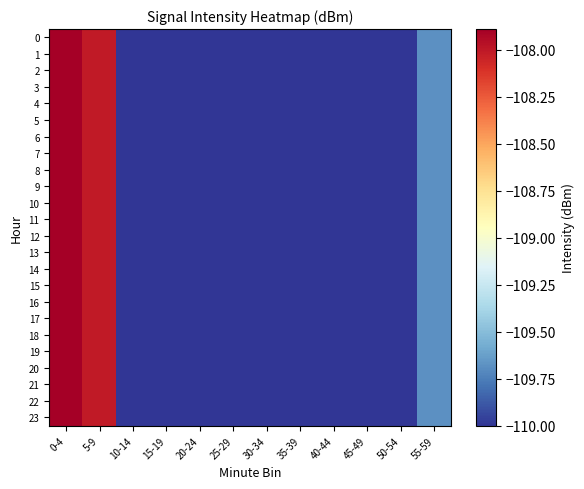

Which label corresponds to the largest value in the chart?

0-4